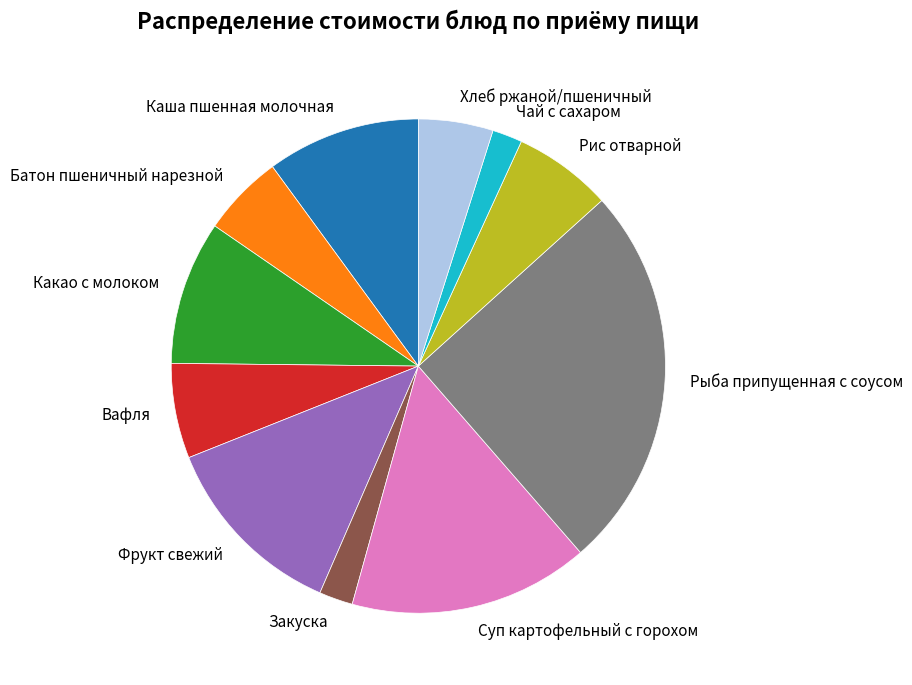

Does Рис отварной account for over 50% of the chart?

No